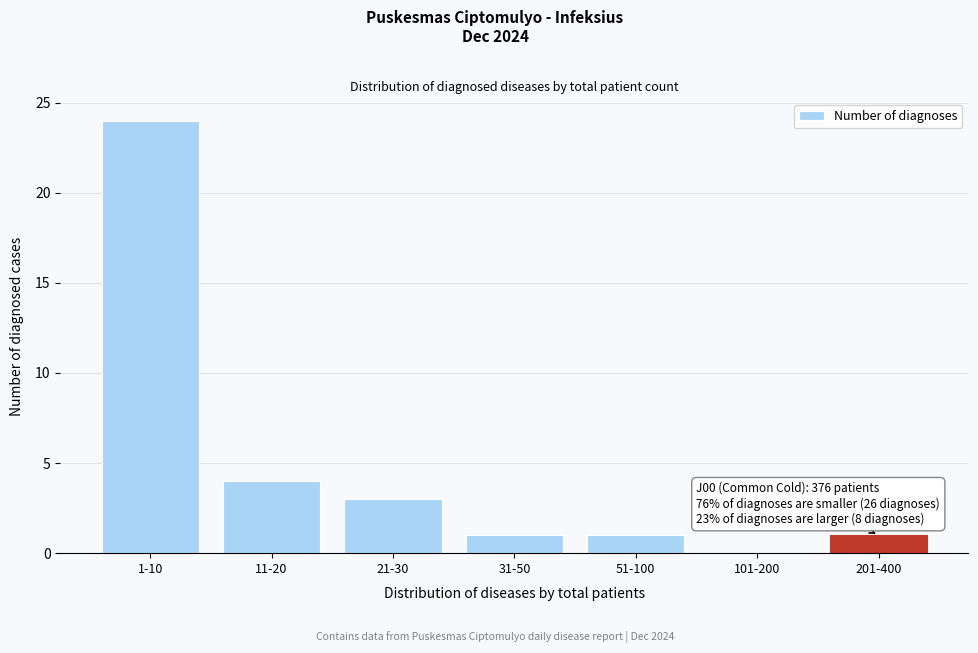

Reading left to right, what are all the values shown in this chart?

1-10=24	11-20=4	21-30=3	31-50=1	51-100=1	101-200=0	201-400=1